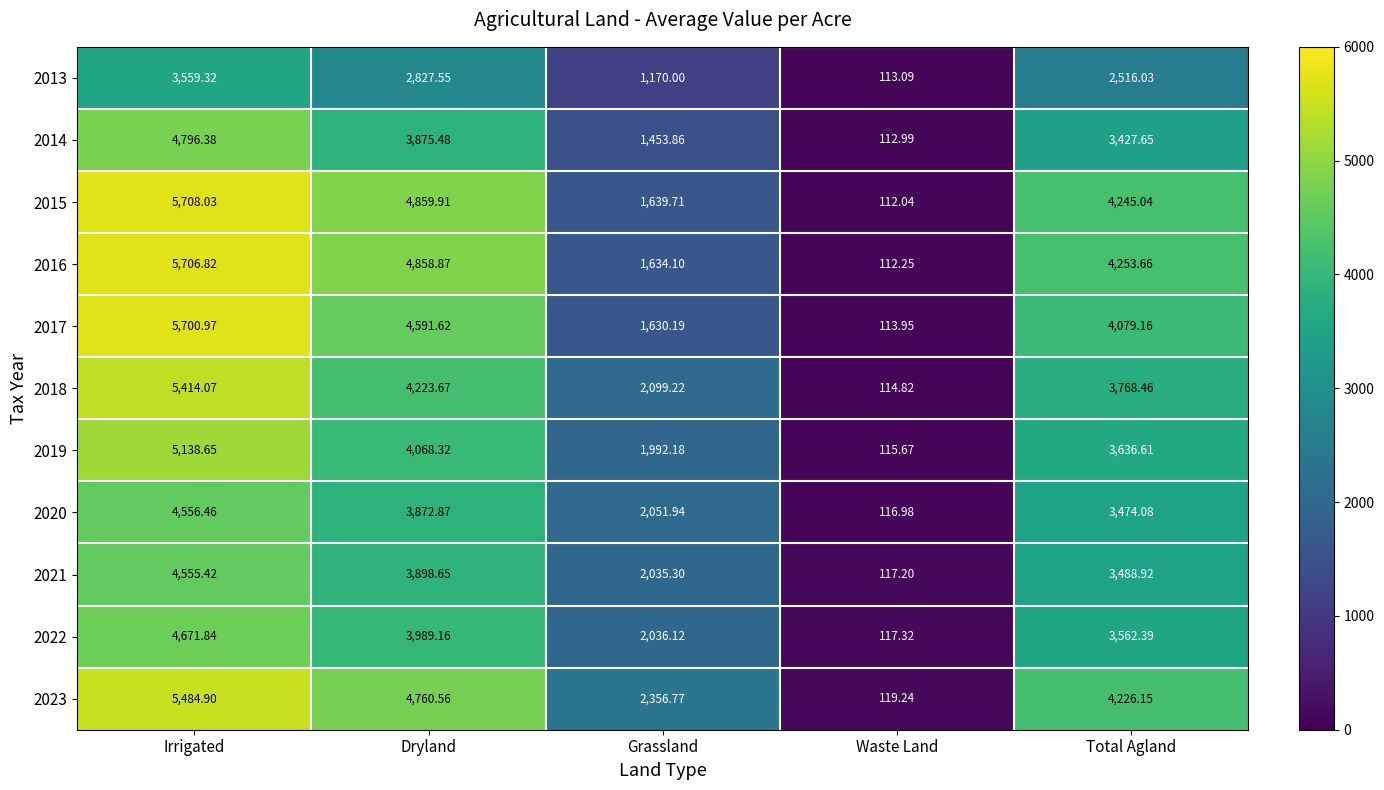

At which category is the sum across all series the highest?

Irrigated